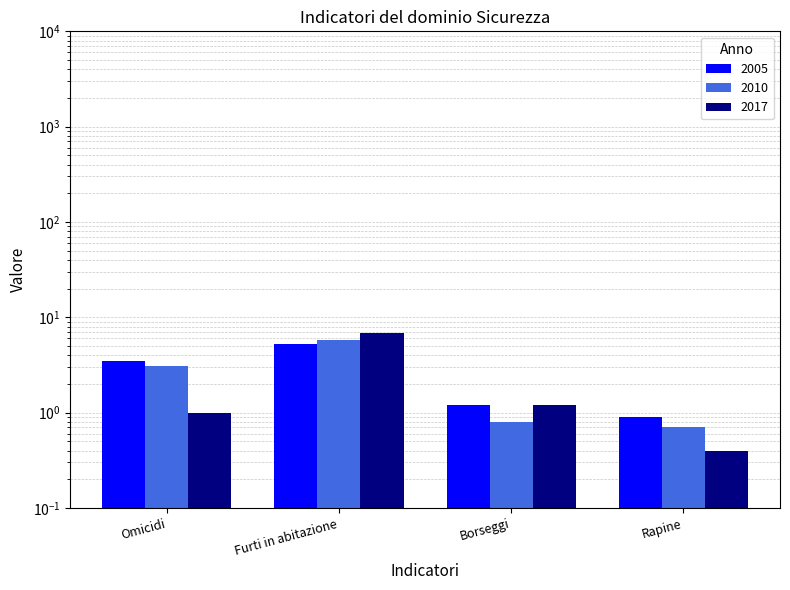

What is the smallest value displayed?

0.4